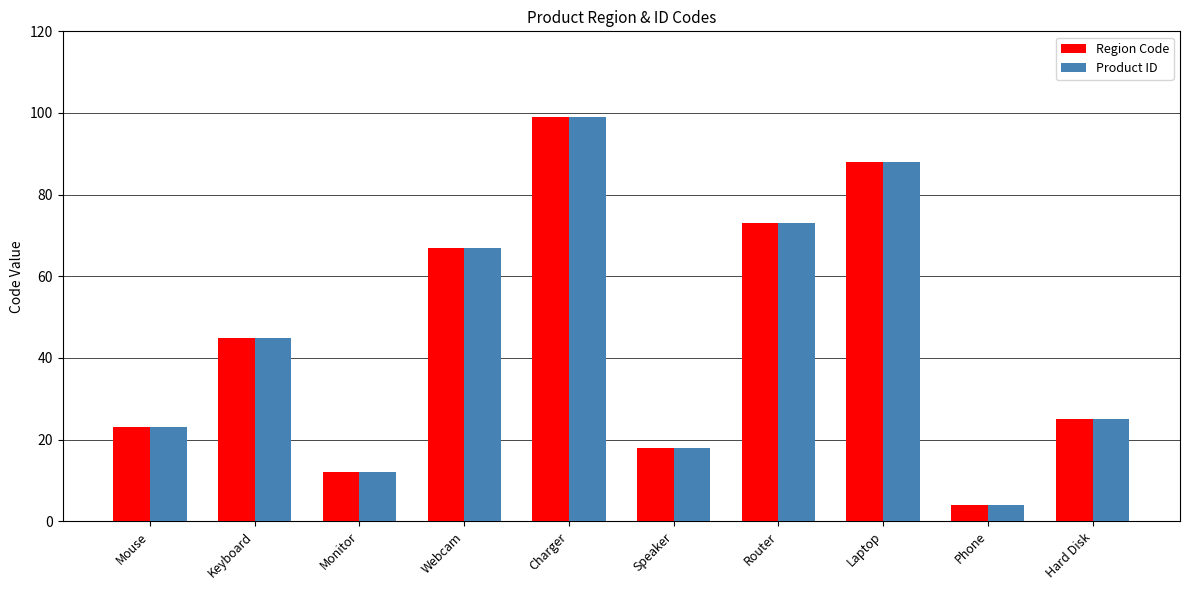

What is the average value of the Region Code series?

45